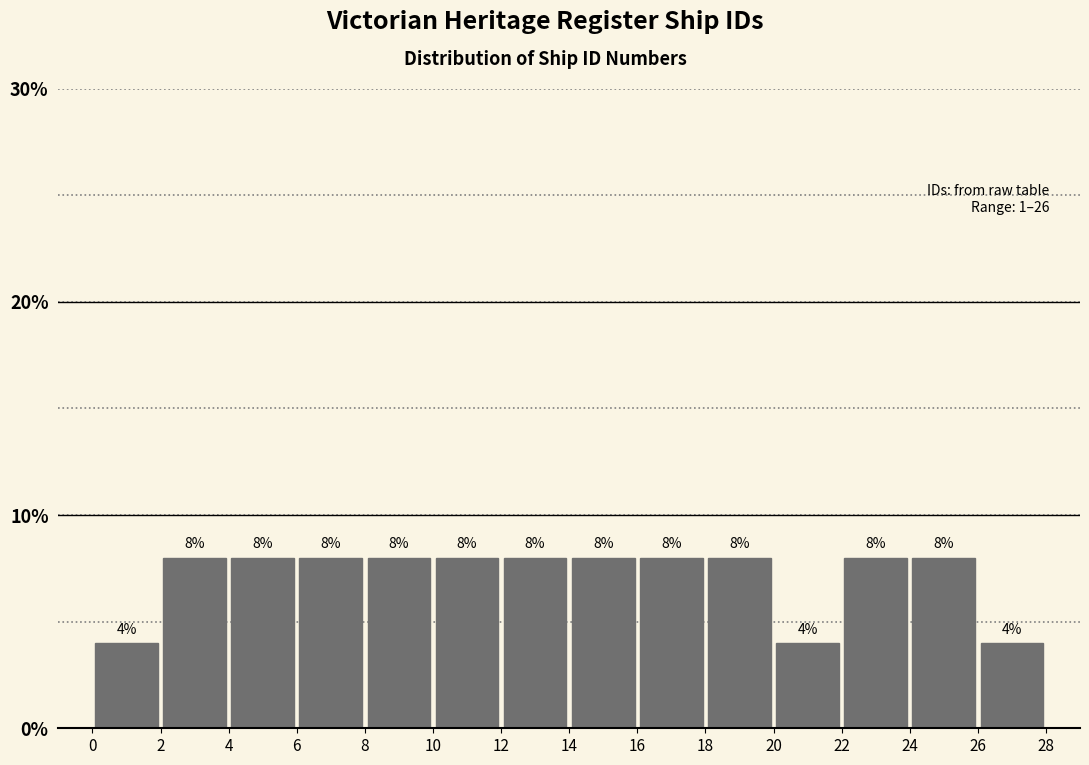

Reading left to right, list every bar in this chart as the range it spans on the x-axis followed by its height.

0 to 2: 4
2 to 4: 8
4 to 6: 8
6 to 8: 8
8 to 10: 8
10 to 12: 8
12 to 14: 8
14 to 16: 8
16 to 18: 8
18 to 20: 8
20 to 22: 4
22 to 24: 8
24 to 26: 8
26 to 28: 4